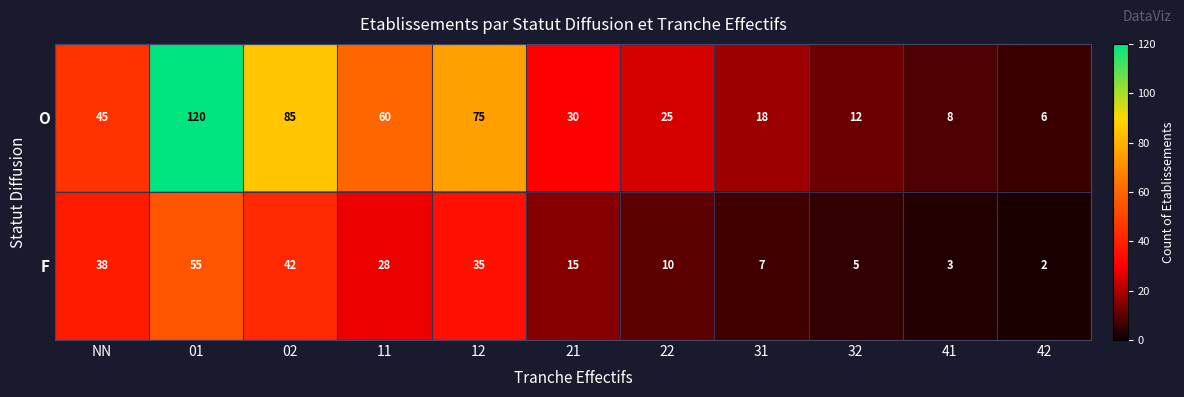

What is the sum of all O values?

484